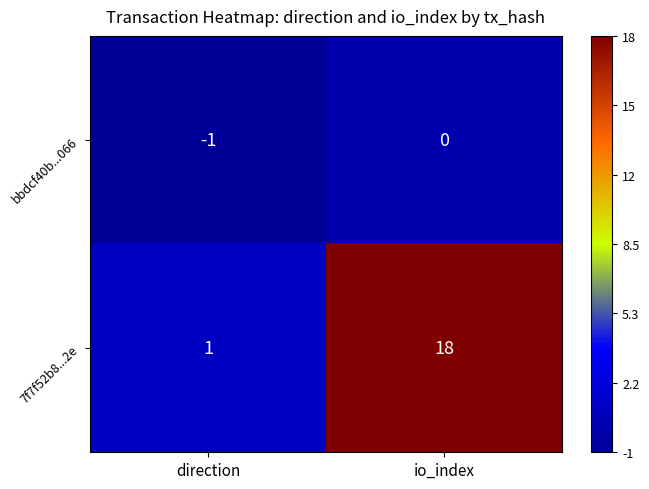

What is the difference between the highest and lowest values at direction?

2